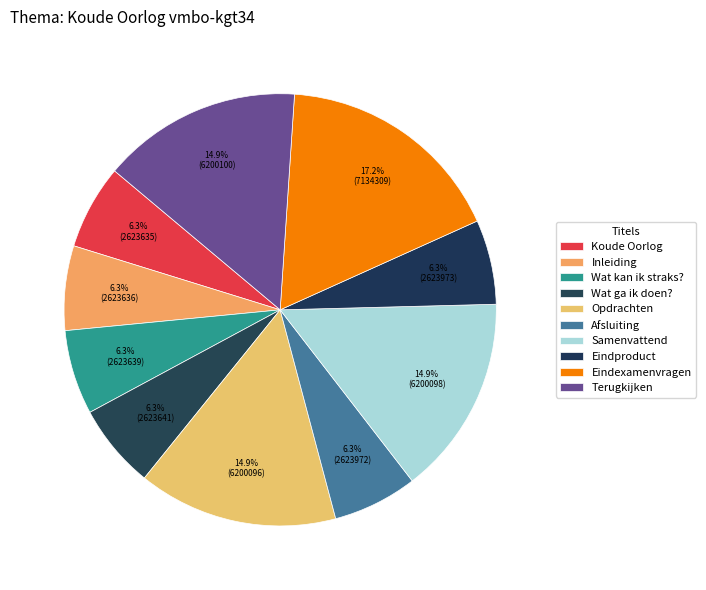

True or false: Inleiding accounts for 6% of the total.

True